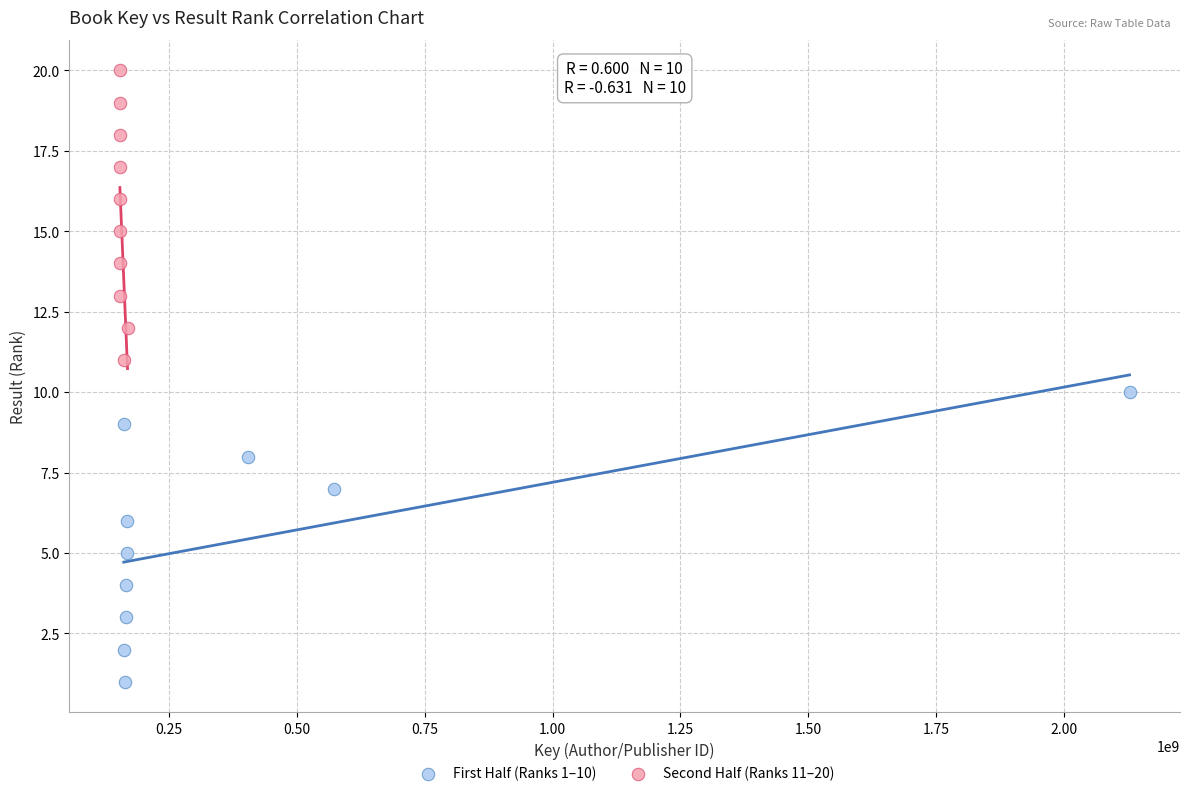

Which series contains the highest Y value?

Second Half (Ranks 11–20)